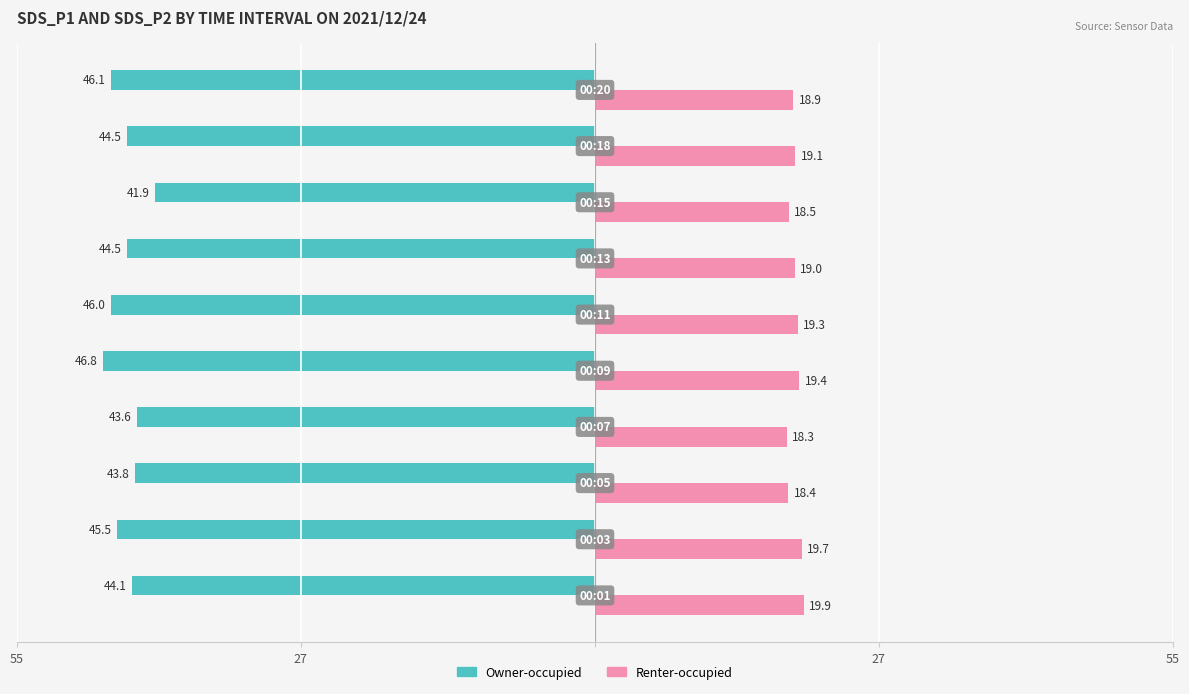

What are all the series names shown in the legend?

Owner-occupied, Renter-occupied